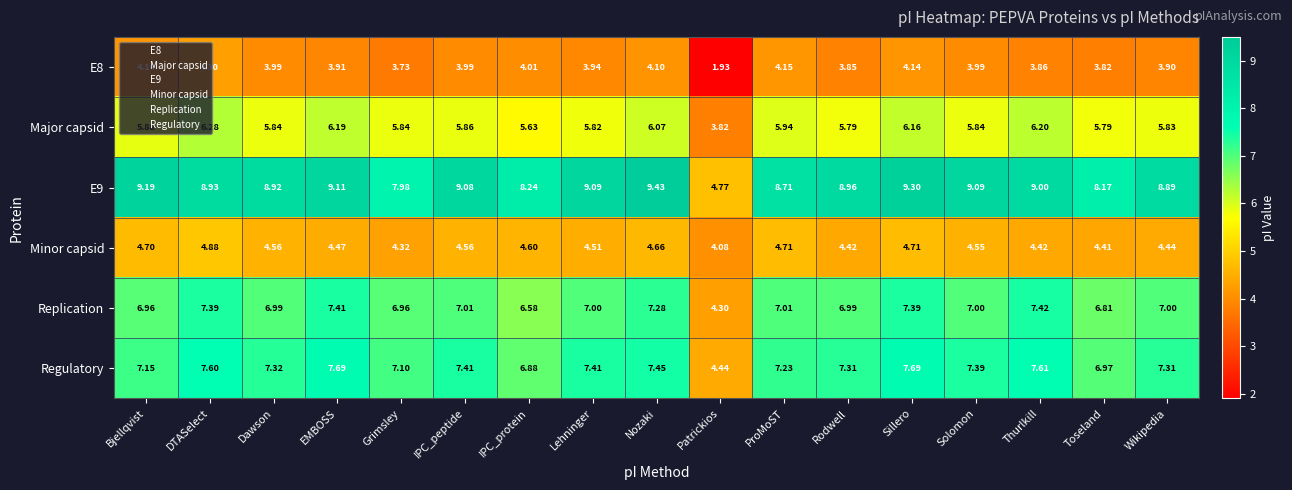

Which category has the highest value in the Replication series?

Thurlkill